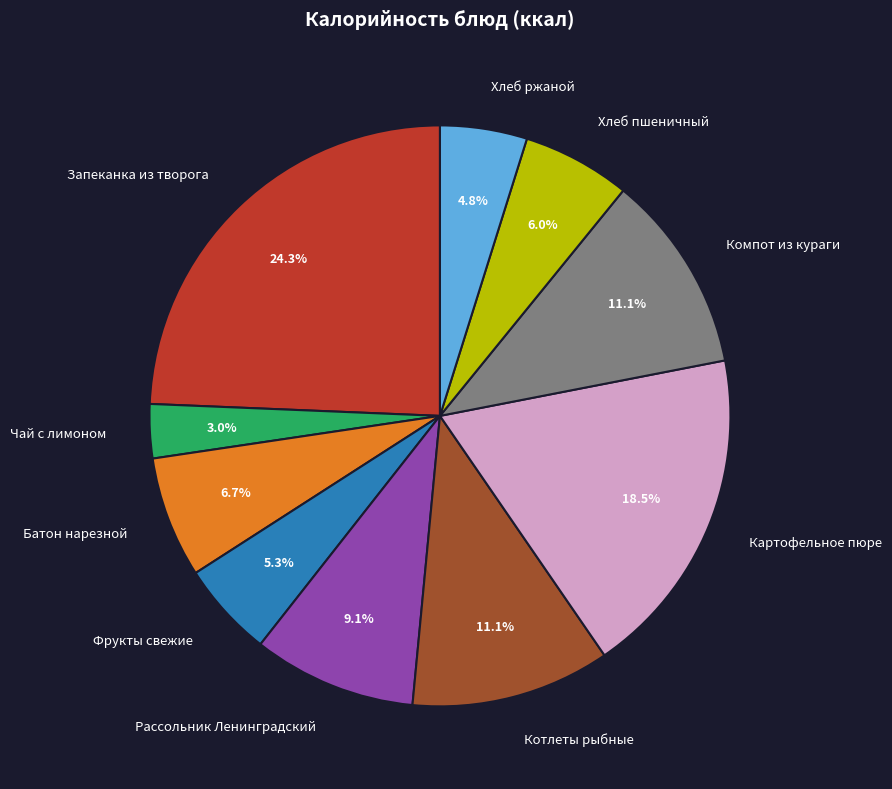

What is the ratio of the value at Хлеб пшеничный to the value at Картофельное пюре?

0.3